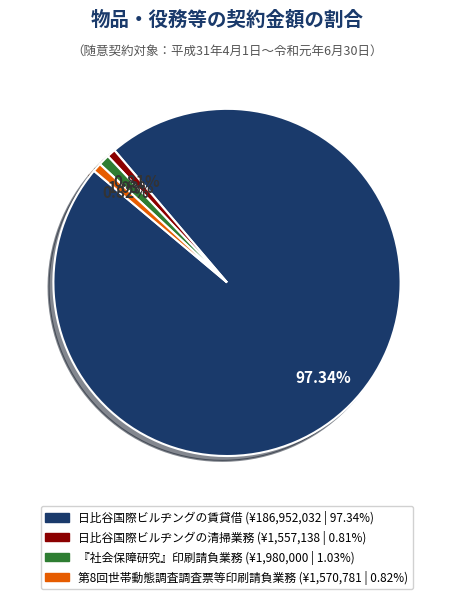

Does 日比谷国際ビルヂングの賃貸借 account for over 50% of the chart?

Yes